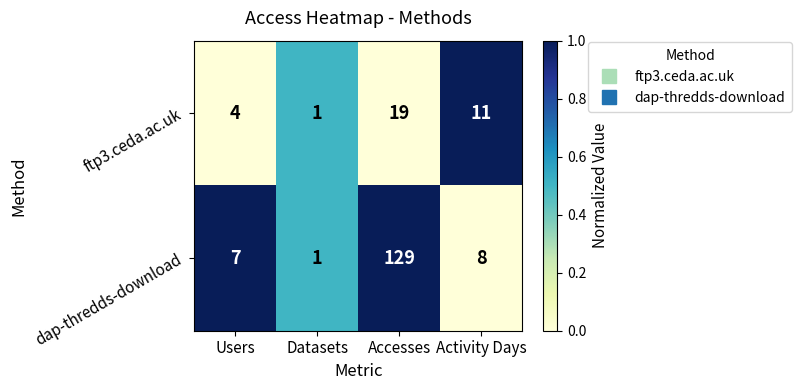

True or false: ftp3.ceda.ac.uk has a value of 7 at Users.

False